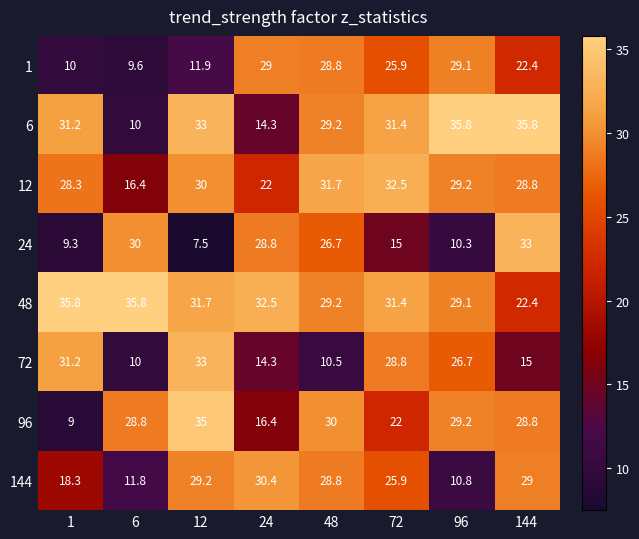

What is the smallest value displayed?

7.5